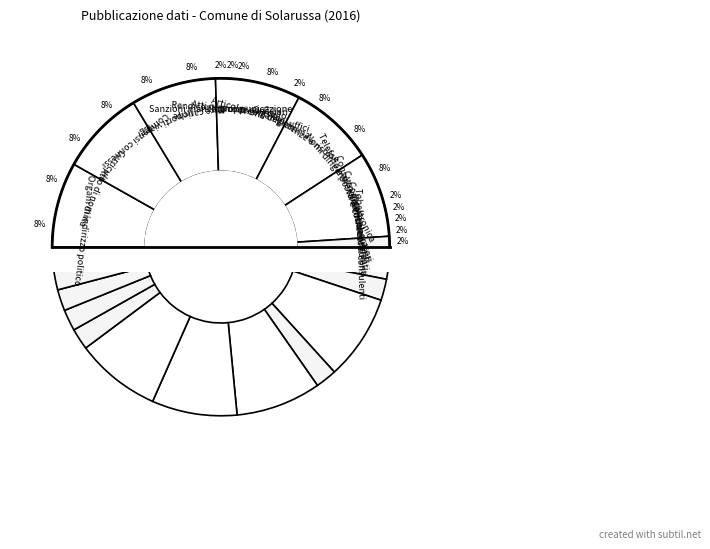

To the nearest percent, what is the combined percentage of Tabelle elenchi consulenti and Nomi dirigenti?

10%